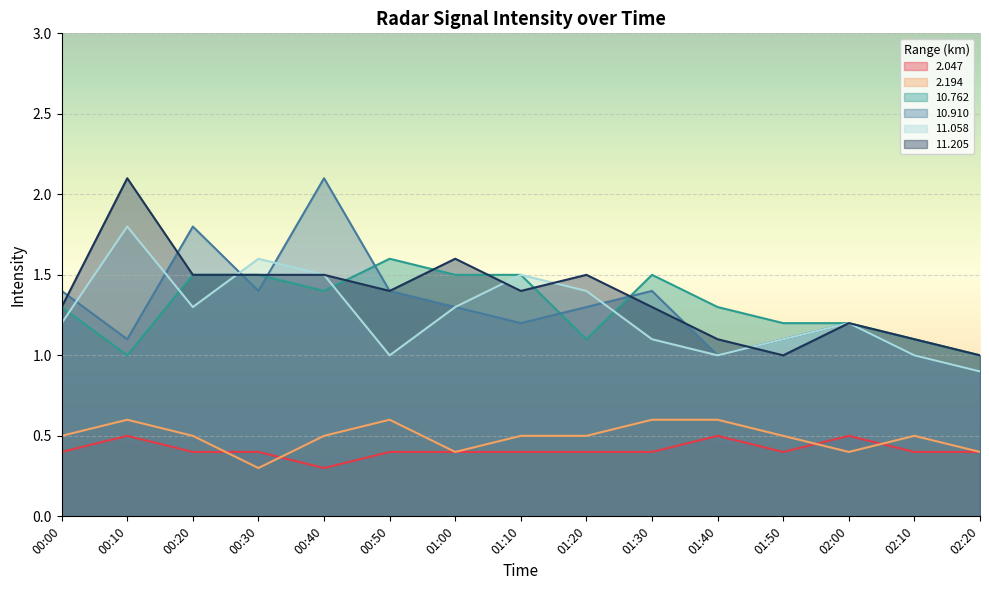

Read the 2.194 value at 02:00.

0.4